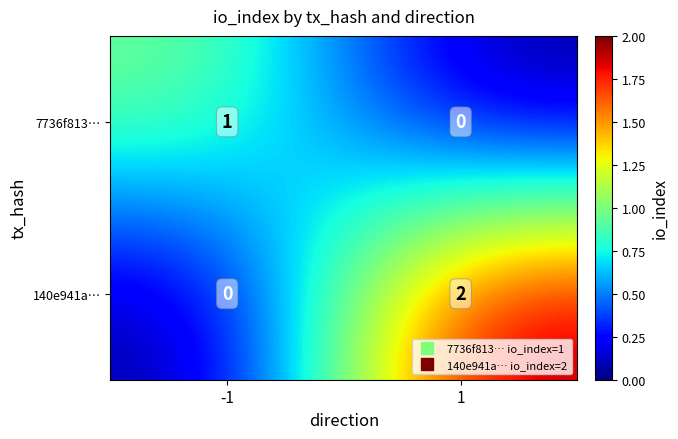

Is the value of 140e941a… at 1 greater than the value of 7736f813… at -1?

Yes